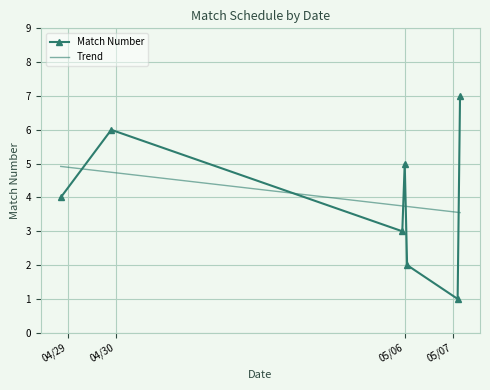

List the labels in order of value, largest first.

2025-05-07, 2025-04-30, 2025-05-06, 2025-04-29, 2025-05-06, 2025-05-06, 2025-05-07